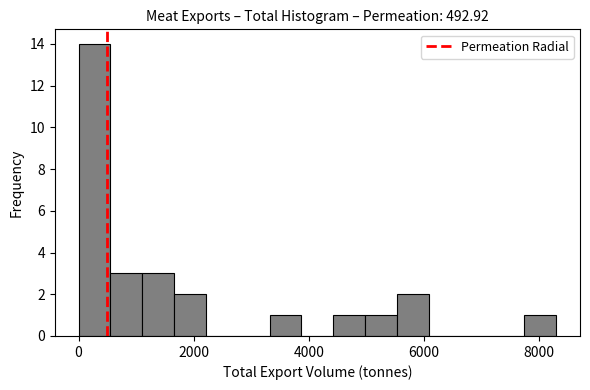

Read against the x-axis, roughly where is the centre of the tallest bar?

200